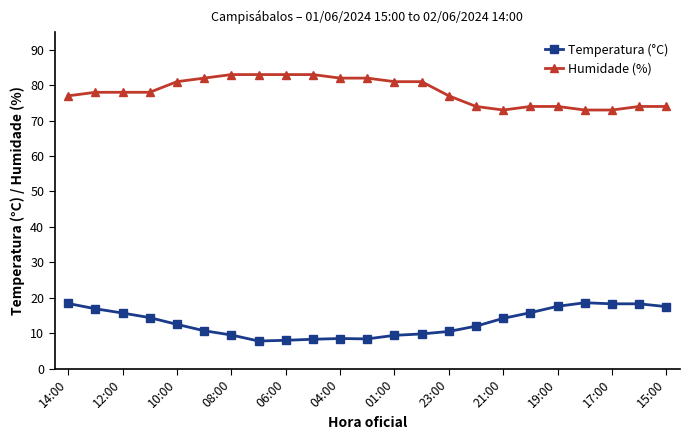

True or false: Humidade (%) and Temperatura (°C) intersect in this chart.

False